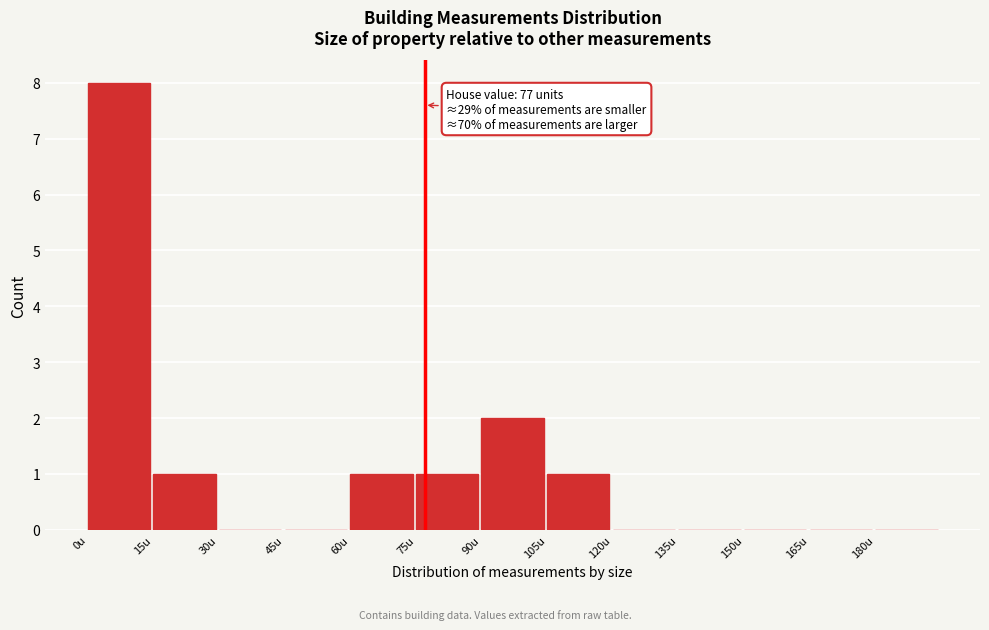

Over which range of the x-axis is the bar tallest?

0 to 15